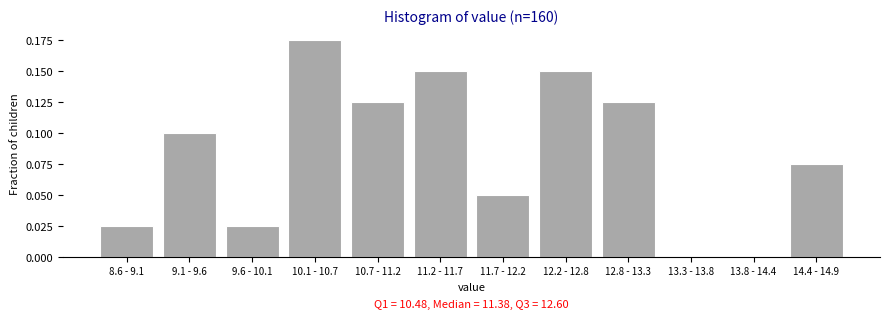

True or false: the data shows 0.0 at 8.6 - 9.1.

True